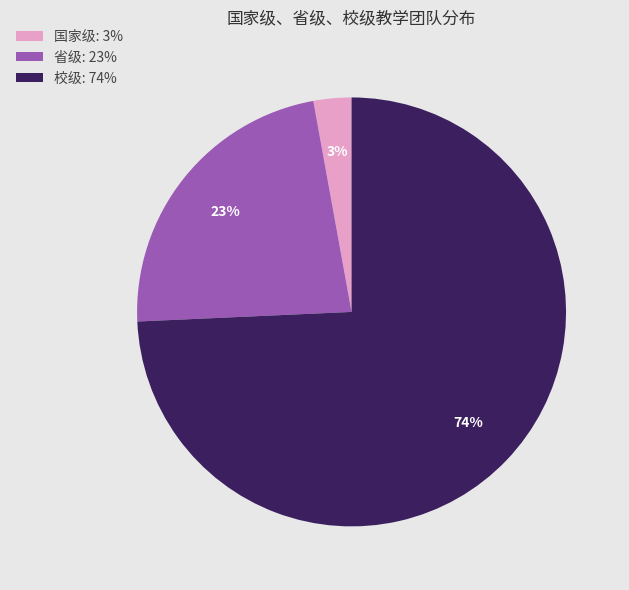

What is the majority slice?

校级